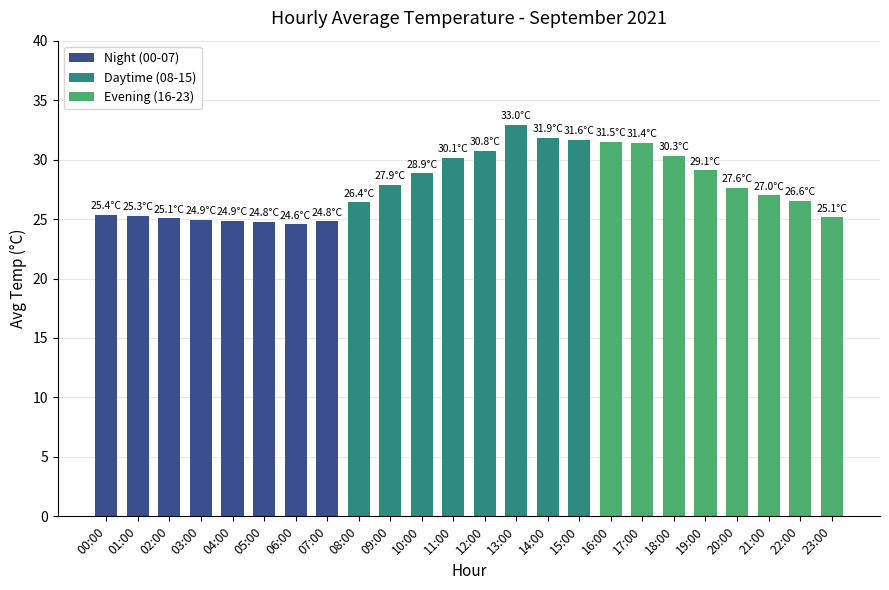

Where does the data first go above 27?

09:00